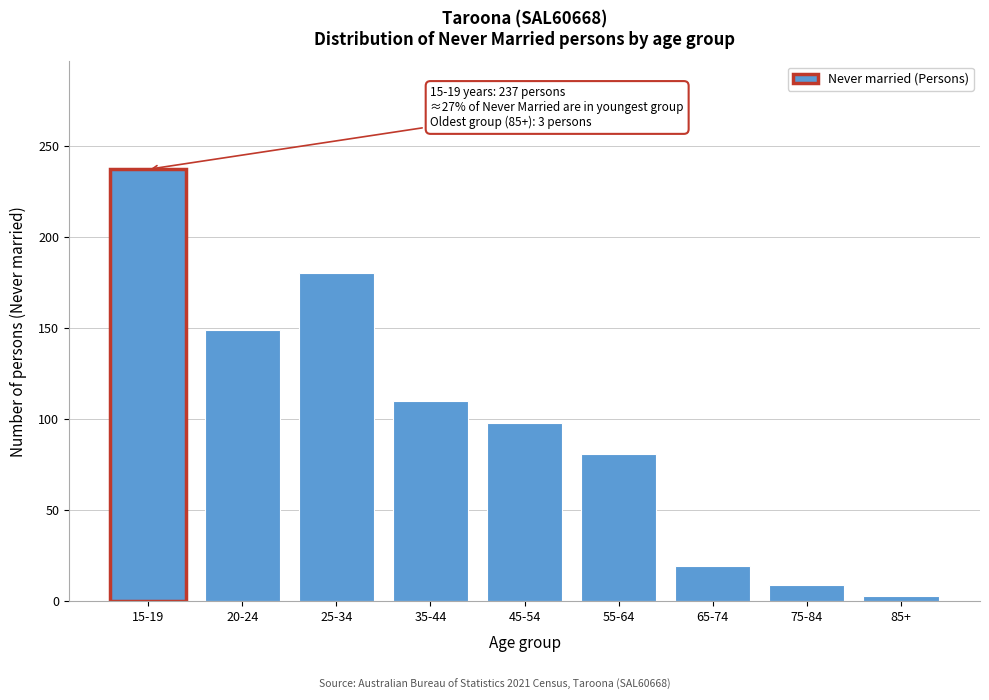

Reading left to right, what are all the values shown in this chart?

15-19=237	20-24=149	25-34=180	35-44=110	45-54=98	55-64=81	65-74=19	75-84=9	85+=3